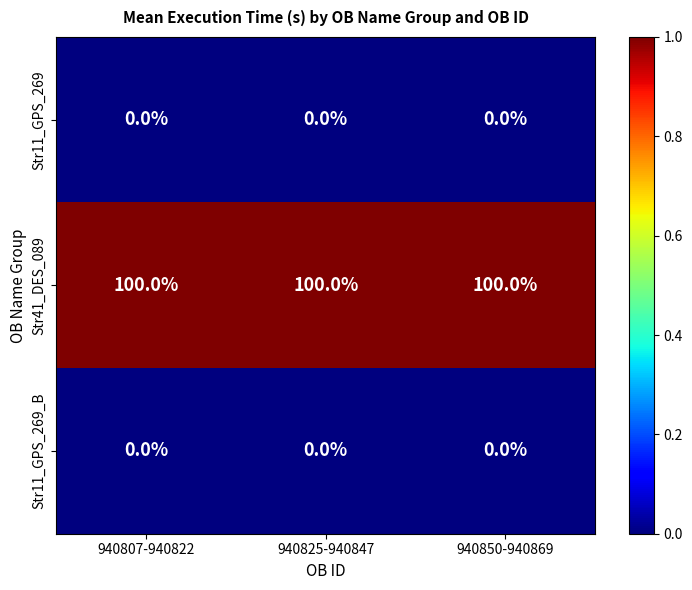

What is the greatest value displayed?

100